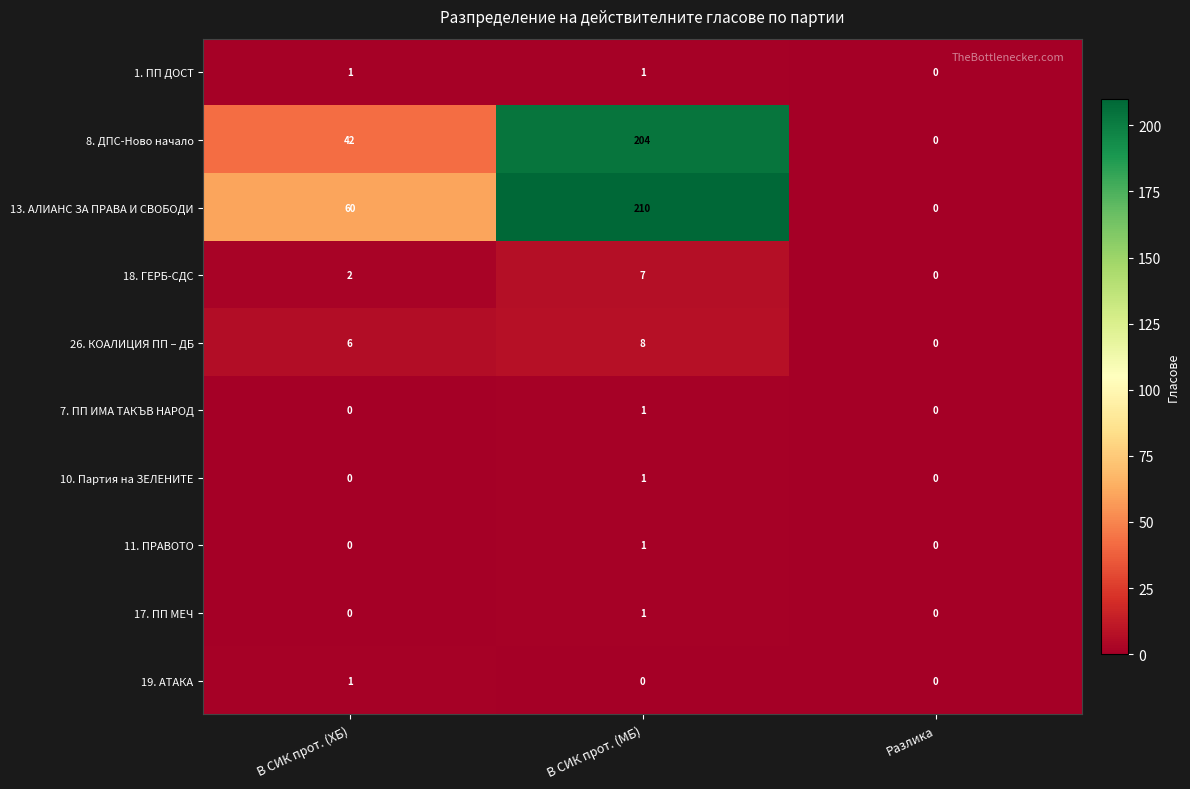

What is the difference between the highest and lowest values at В СИК прот. (МБ)?

210